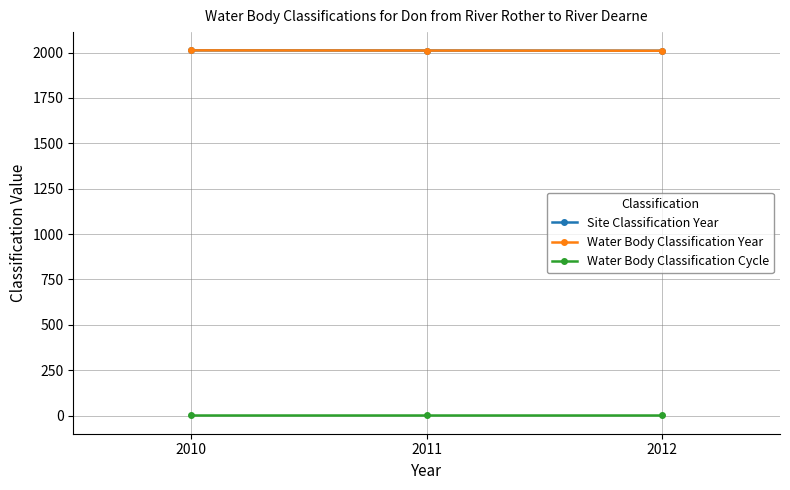

Which series has the largest total across all categories?

Site Classification Year